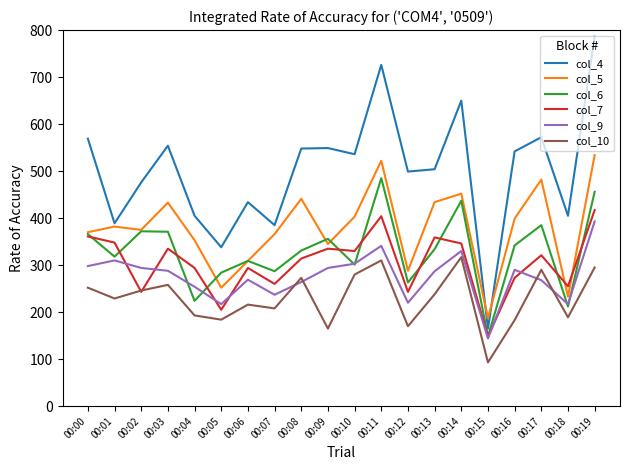

True or false: col_10 and col_4 intersect in this chart.

False